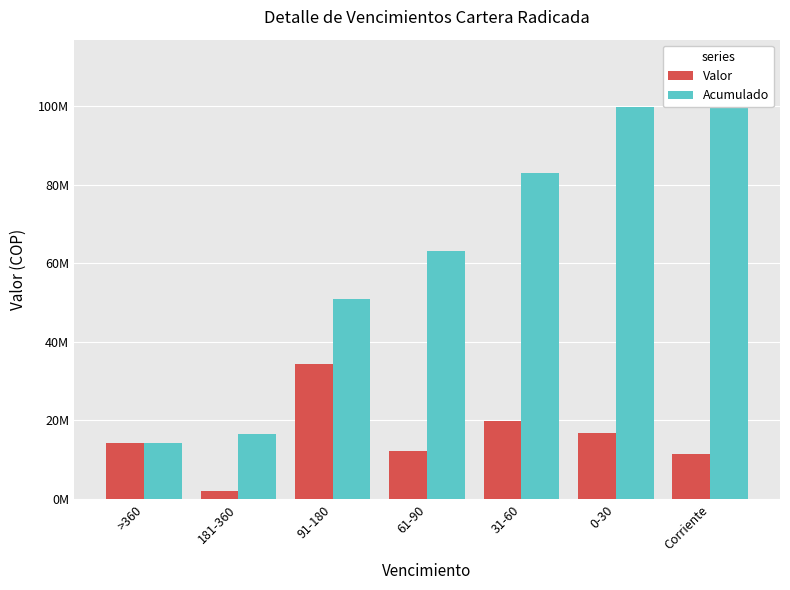

What is the difference between the maximum and minimum values in the Acumulado series?

96991200